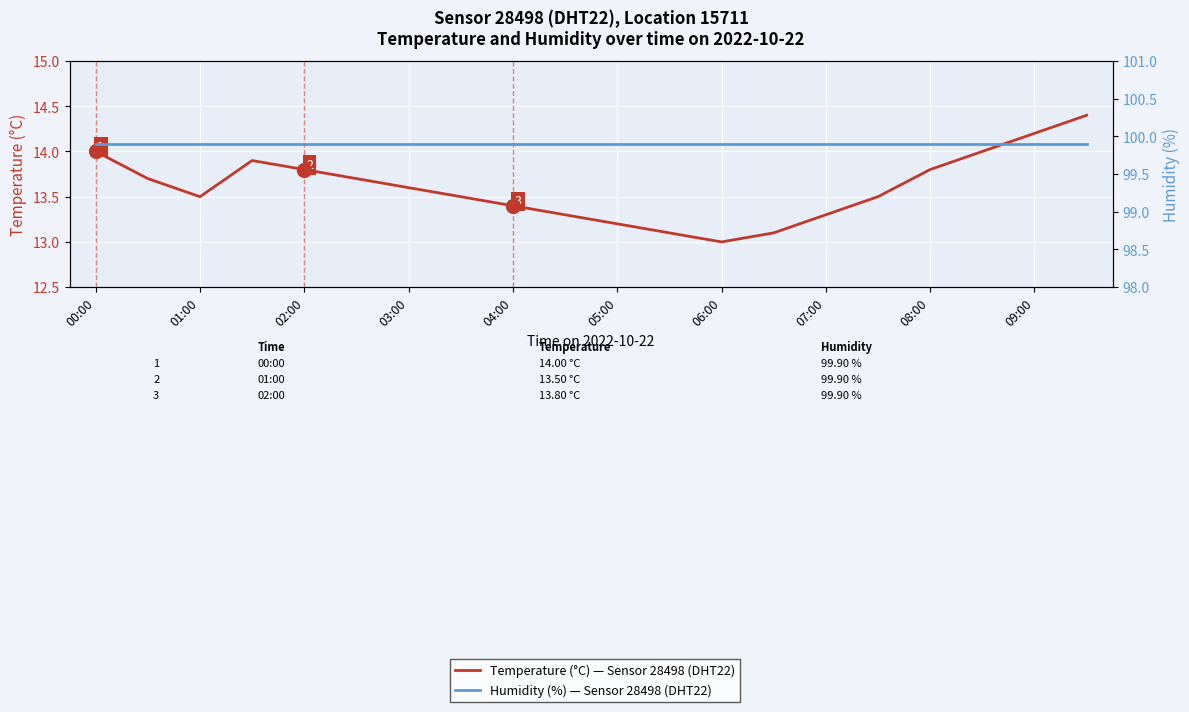

Which series has the largest range (max minus min)?

Temperature (°C), Sensor 28498, Location 15711